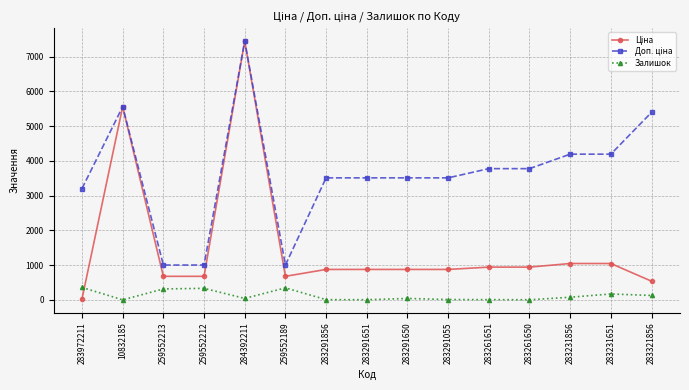

What is the difference between the highest and lowest values at 259552212?

670.1